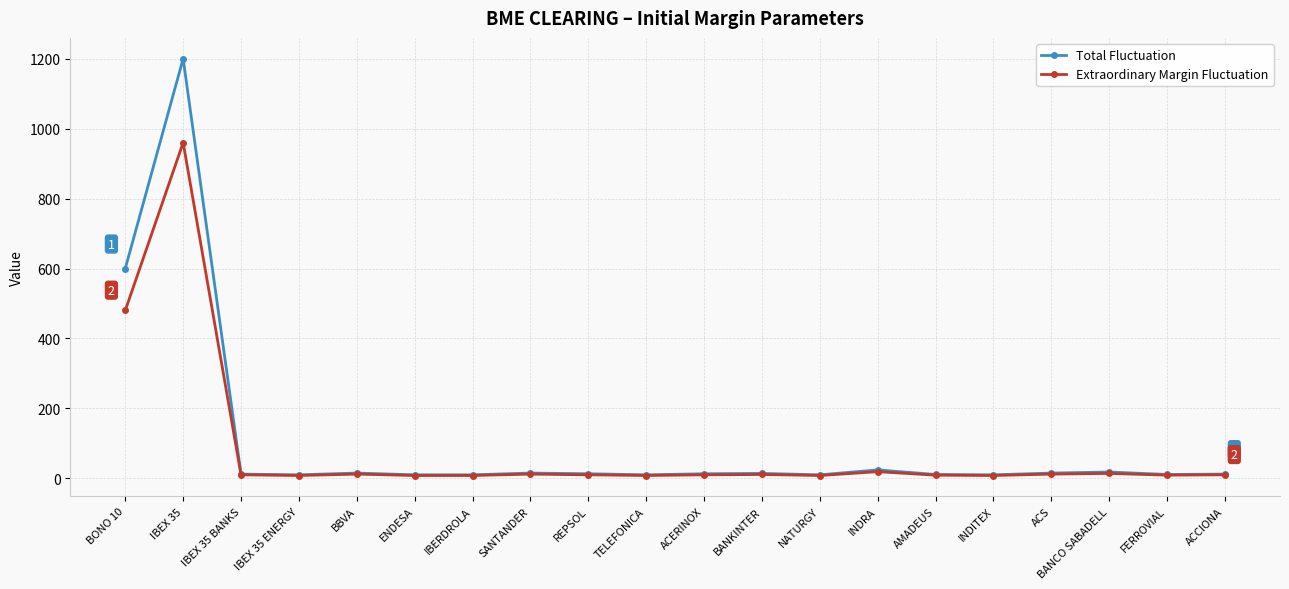

True or false: Total Fluctuation has more than 1 interior local peaks.

True